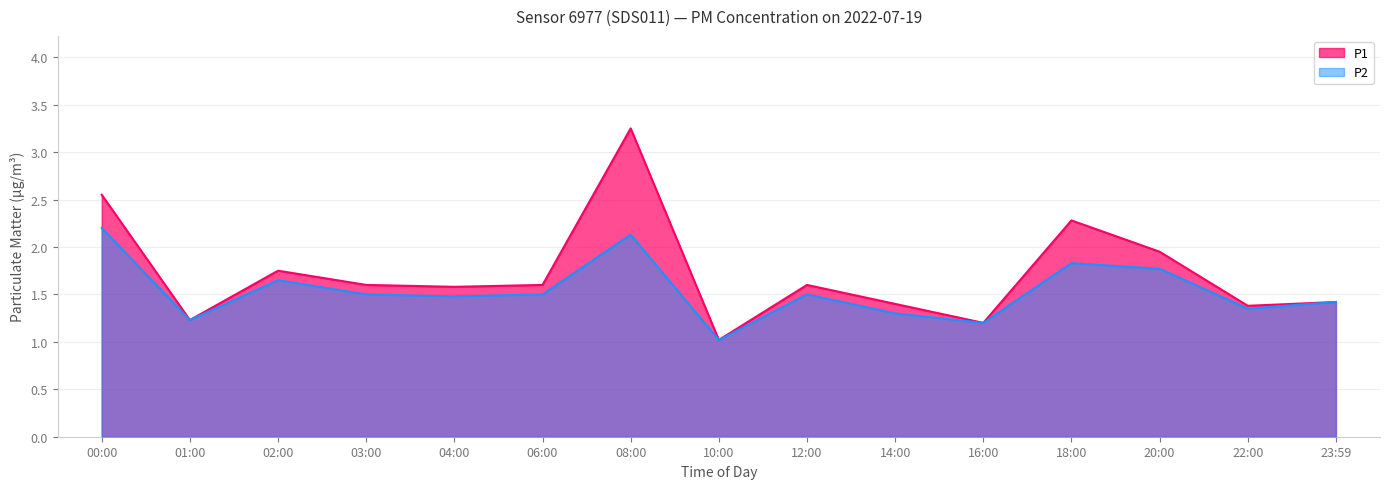

What is the average value of the P1 series?

1.7